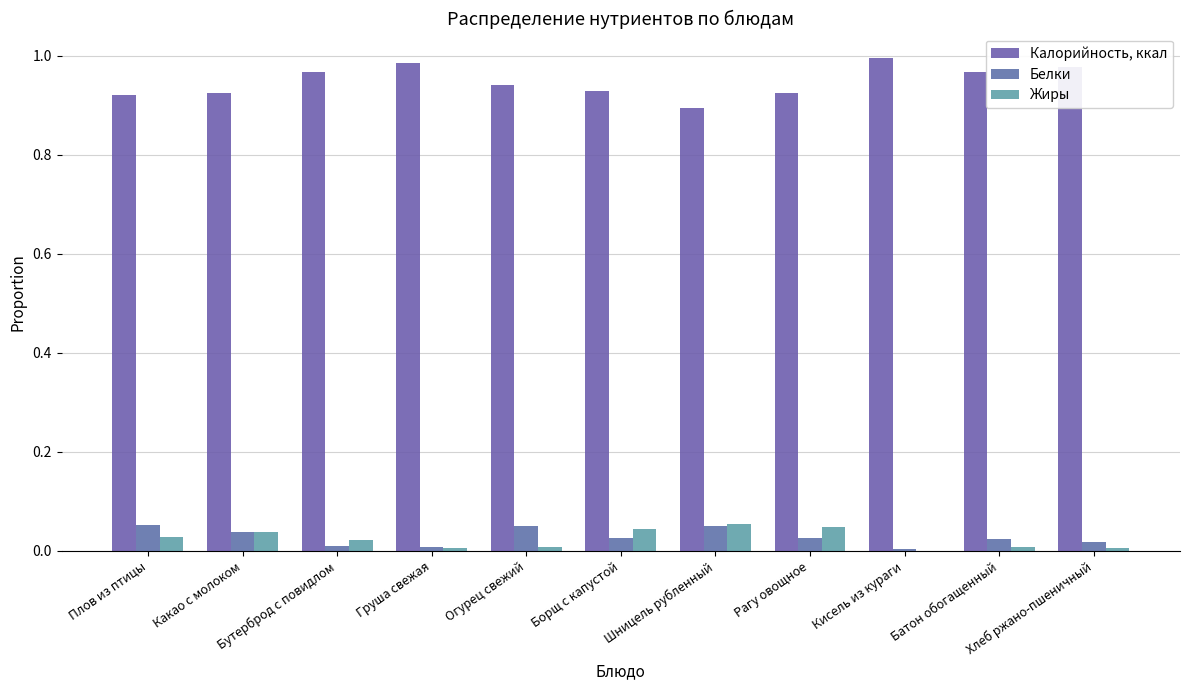

The Жиры series shows 0.0 at Рагу овощное. True or false?

True